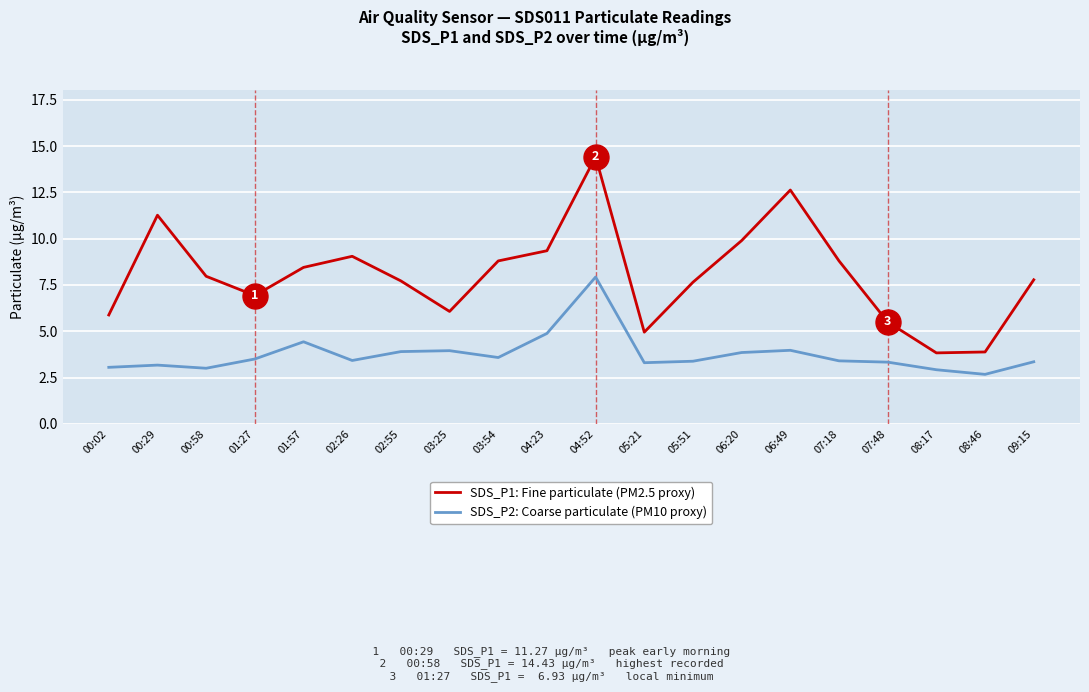

What position from the left is 02:26?

6